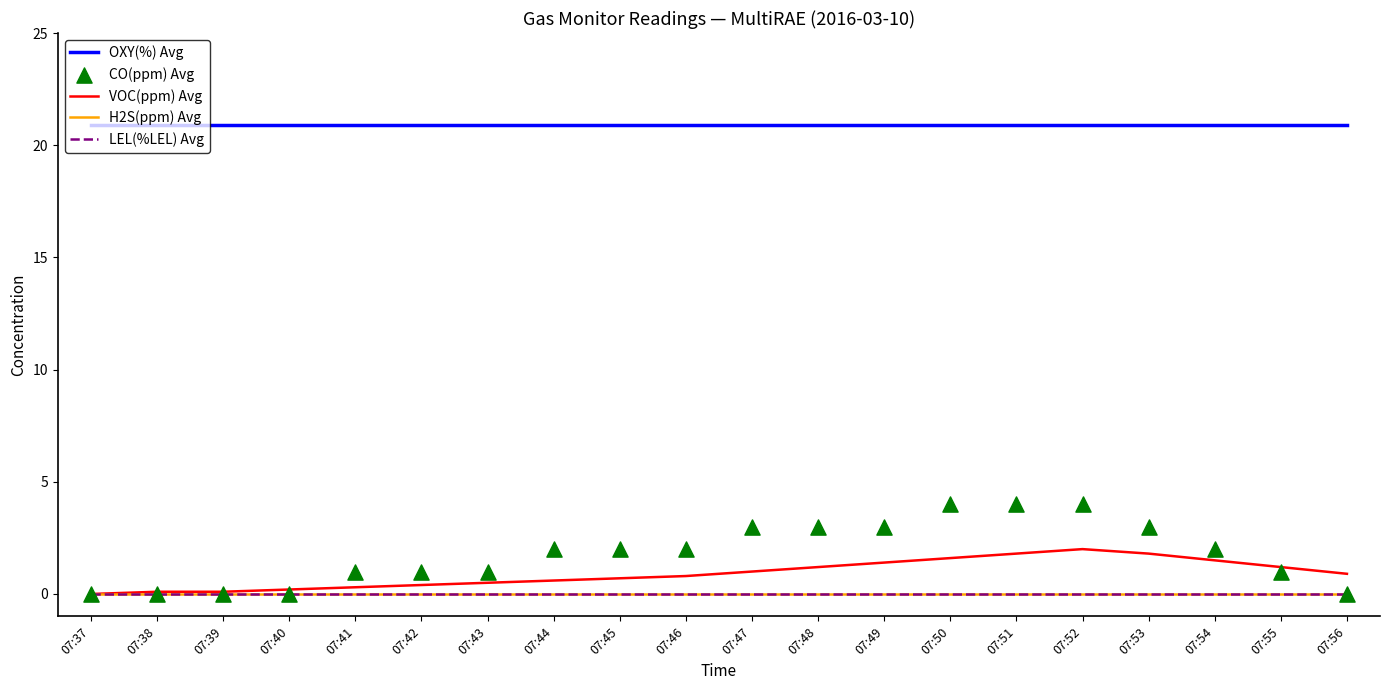

At how many categories does at least one series exceed 15?

20